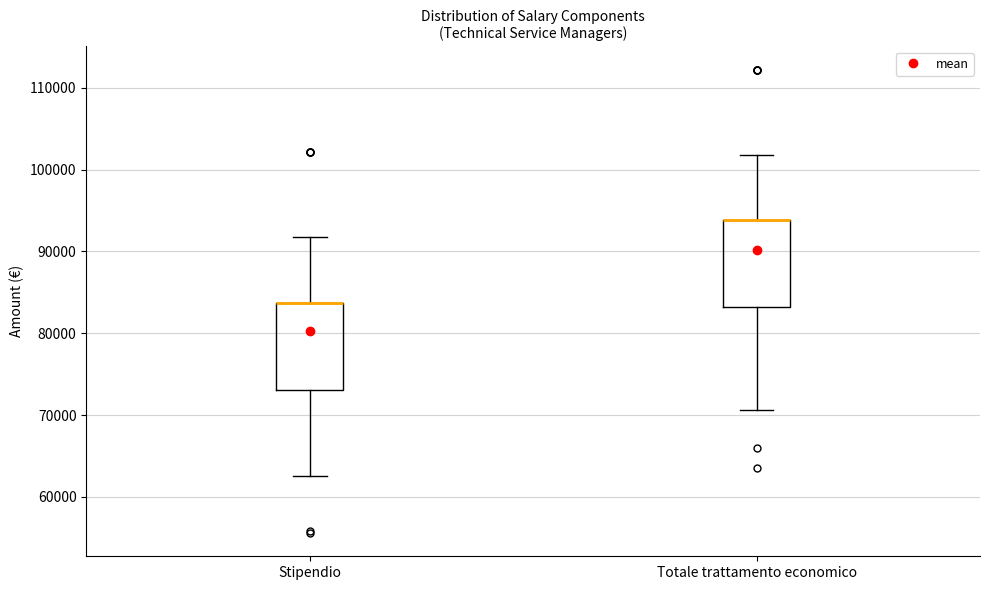

Reading left to right, read every box against the y-axis: the position of its median line, the range the box covers, and the ends of its whiskers. The values are not printed on the chart, so give them approximately, as read against the axis.

Stipendio: median 84000 (drawn on the box's upper edge), box 73000 to 84000, whiskers 63000 to 92000
Totale trattamento economico: median 94000 (drawn on the box's upper edge), box 83000 to 94000, whiskers 71000 to 102000